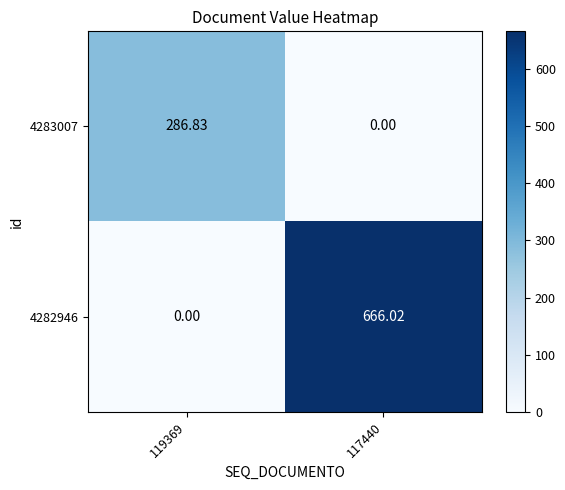

Is the value of 4283007 at 119369 greater than the value of 4282946 at 117440?

No